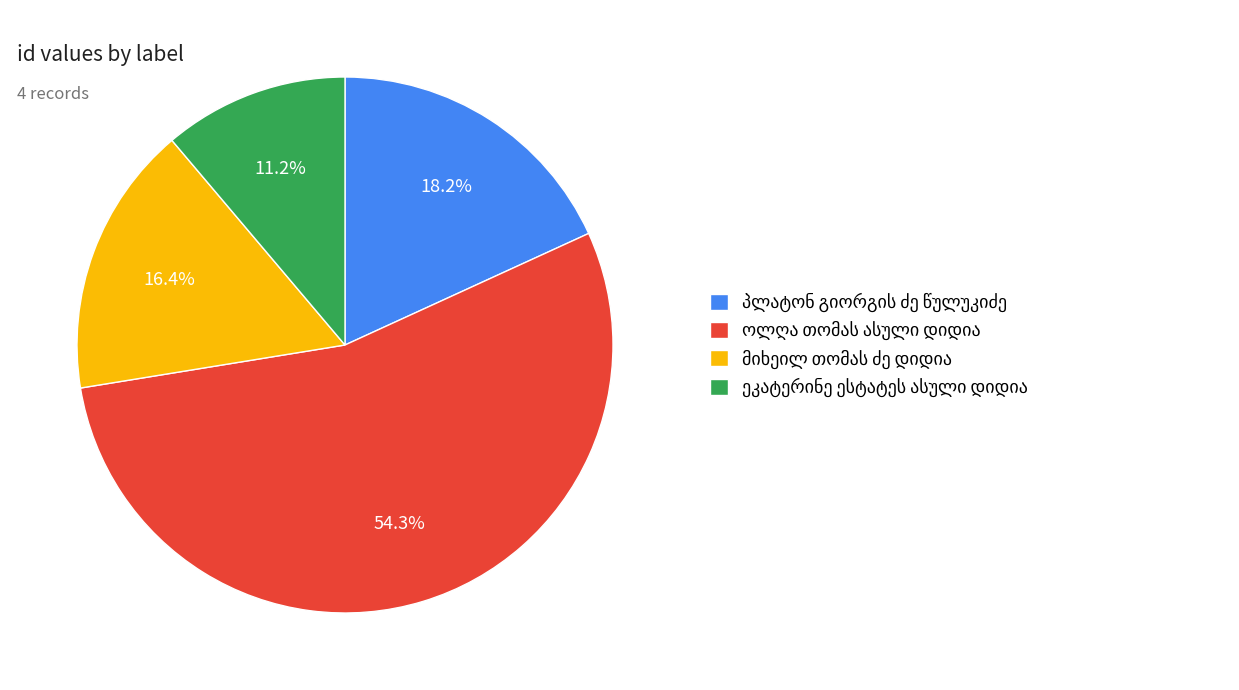

Does any single category account for the majority?

Yes